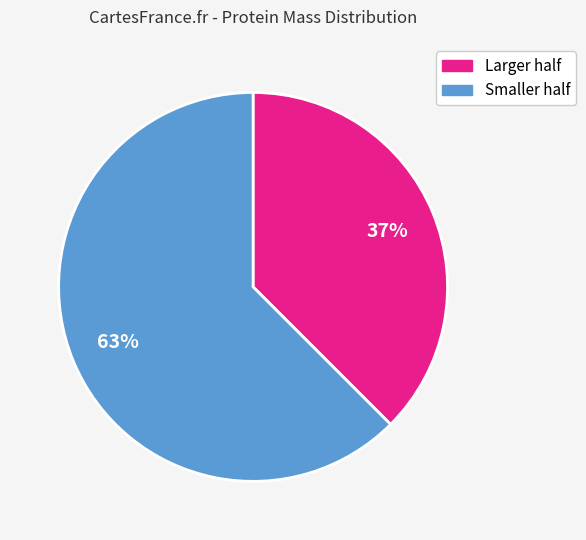

Is there a majority slice in this chart?

Yes